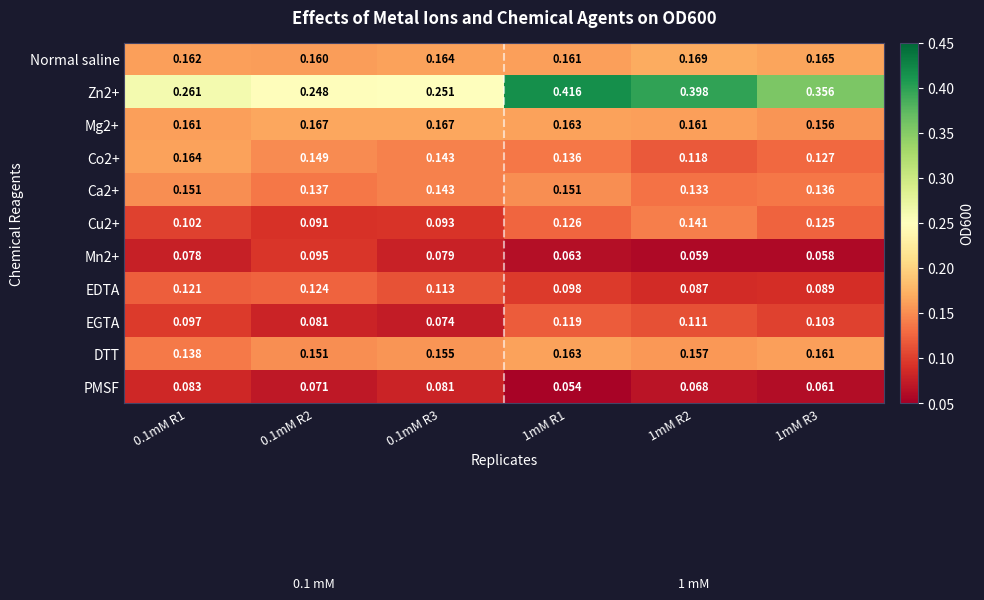

Which series has the widest spread of values?

Zn2+